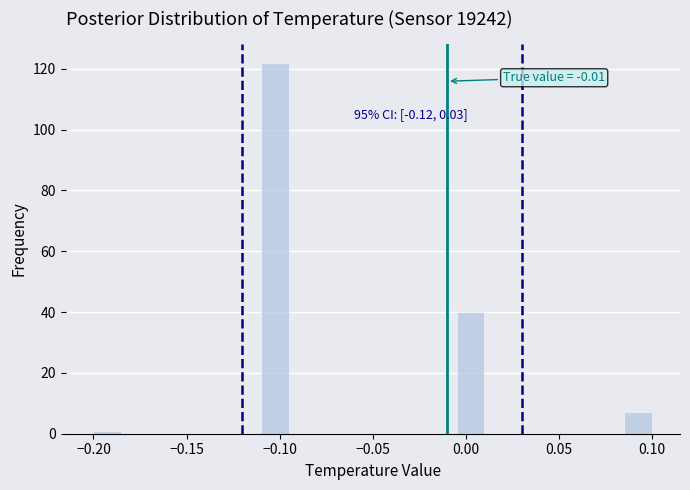

Read against the x-axis, roughly where is the centre of the tallest bar?

-0.100